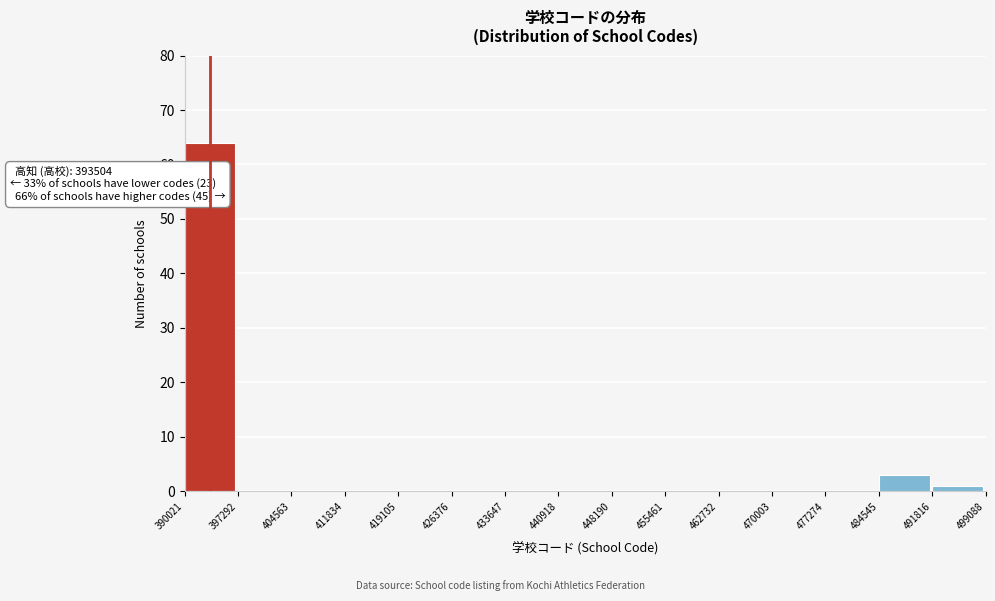

Over which range of the x-axis is the bar tallest?

390021 to 397292